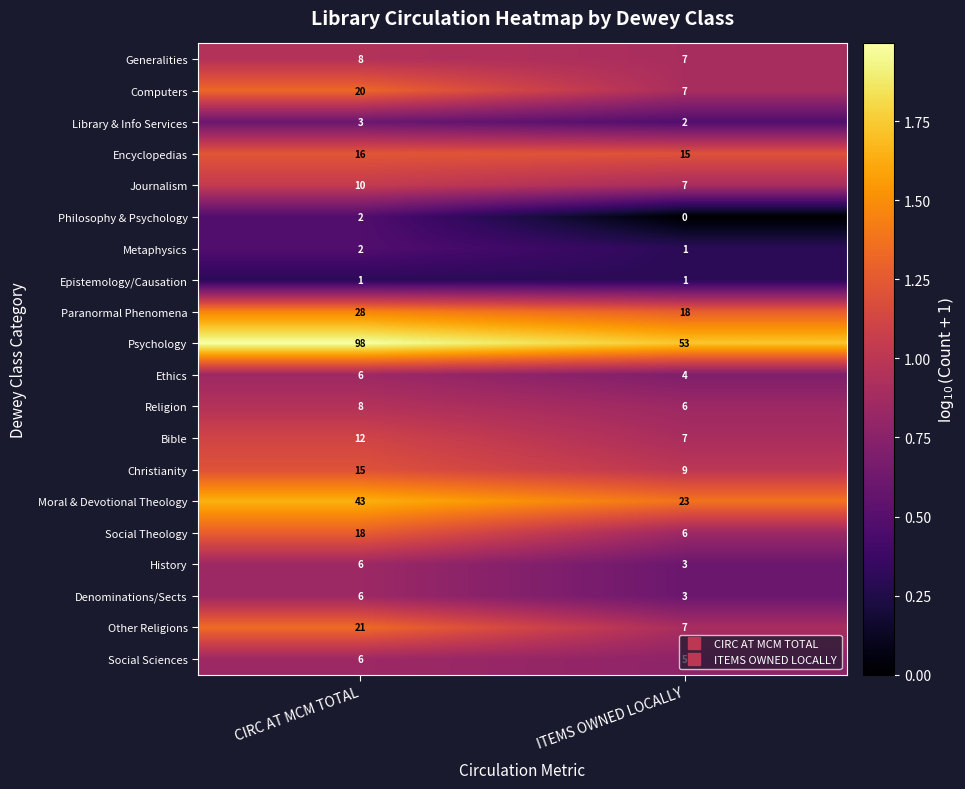

The value of Epistemology/Causation at ITEMS OWNED LOCALLY is 2. True or false?

False